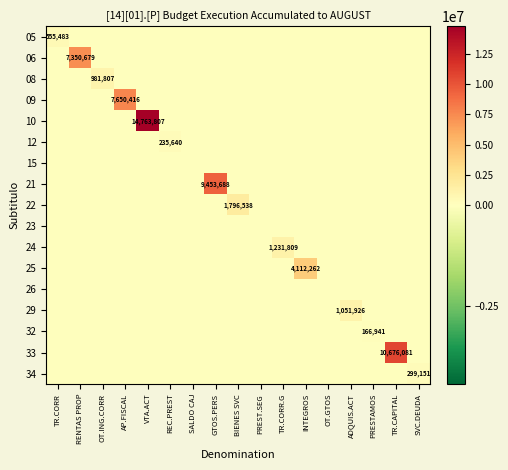

Is the value of 08 at TR.CAPITAL greater than the value of 10 at PREST.SEG?

No